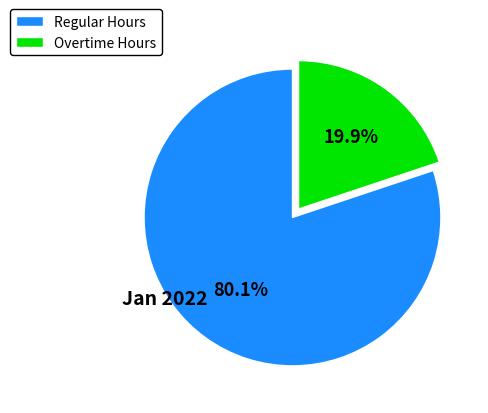

Does Regular Hours account for over 50% of the chart?

Yes